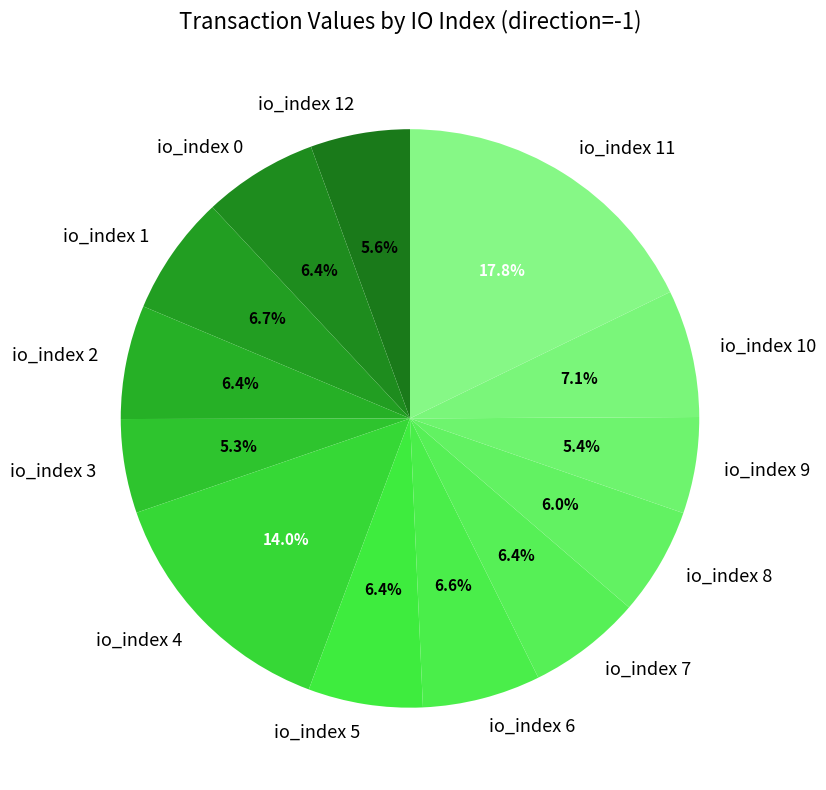

To the nearest percent, what percentage of the pie is io_index 8?

6%